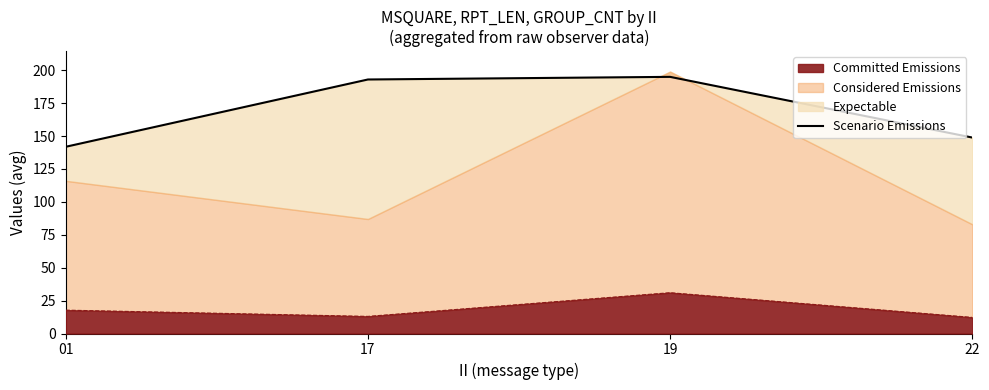

What is the minimum value for Committed Emissions?

12.2